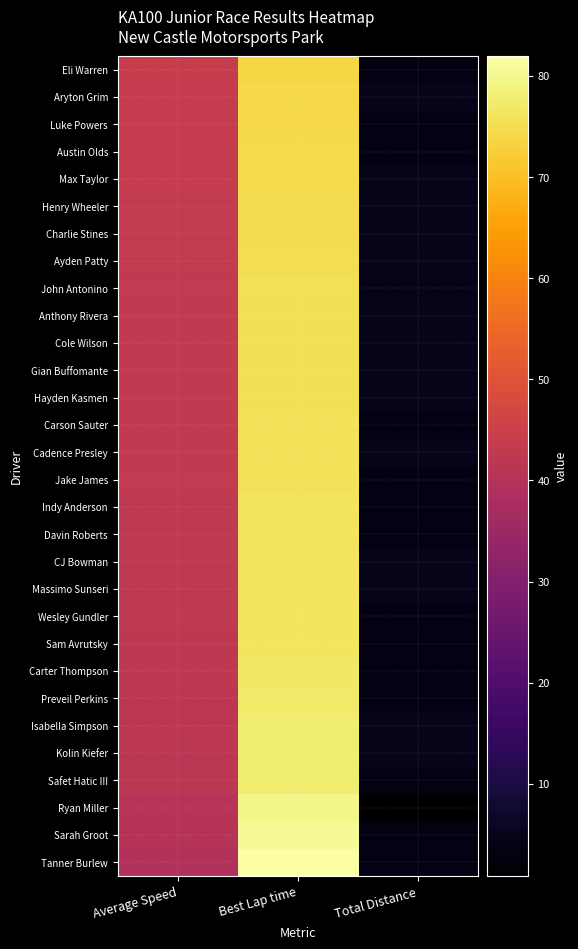

At Best Lap time, list the series in order from smallest to largest.

Eli Warren, Aryton Grim, Luke Powers, Austin Olds, Max Taylor, Henry Wheeler, Charlie Stines, Ayden Patty, John Antonino, Anthony Rivera, Cole Wilson, Gian Buffomante, Hayden Kasmen, Carson Sauter, Cadence Presley, Jake James, Indy Anderson, Davin Roberts, CJ Bowman, Massimo Sunseri, Wesley Gundler, Sam Avrutsky, Carter Thompson, Preveil Perkins, Isabella Simpson, Kolin Kiefer, Safet Hatic III, Ryan Miller, Sarah Groot, Tanner Burlew